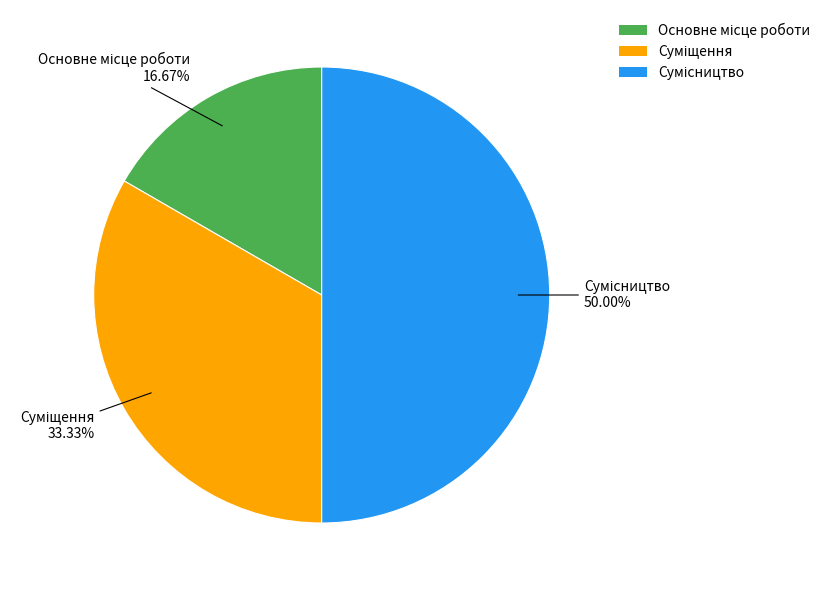

Count the number of slices in the pie.

3